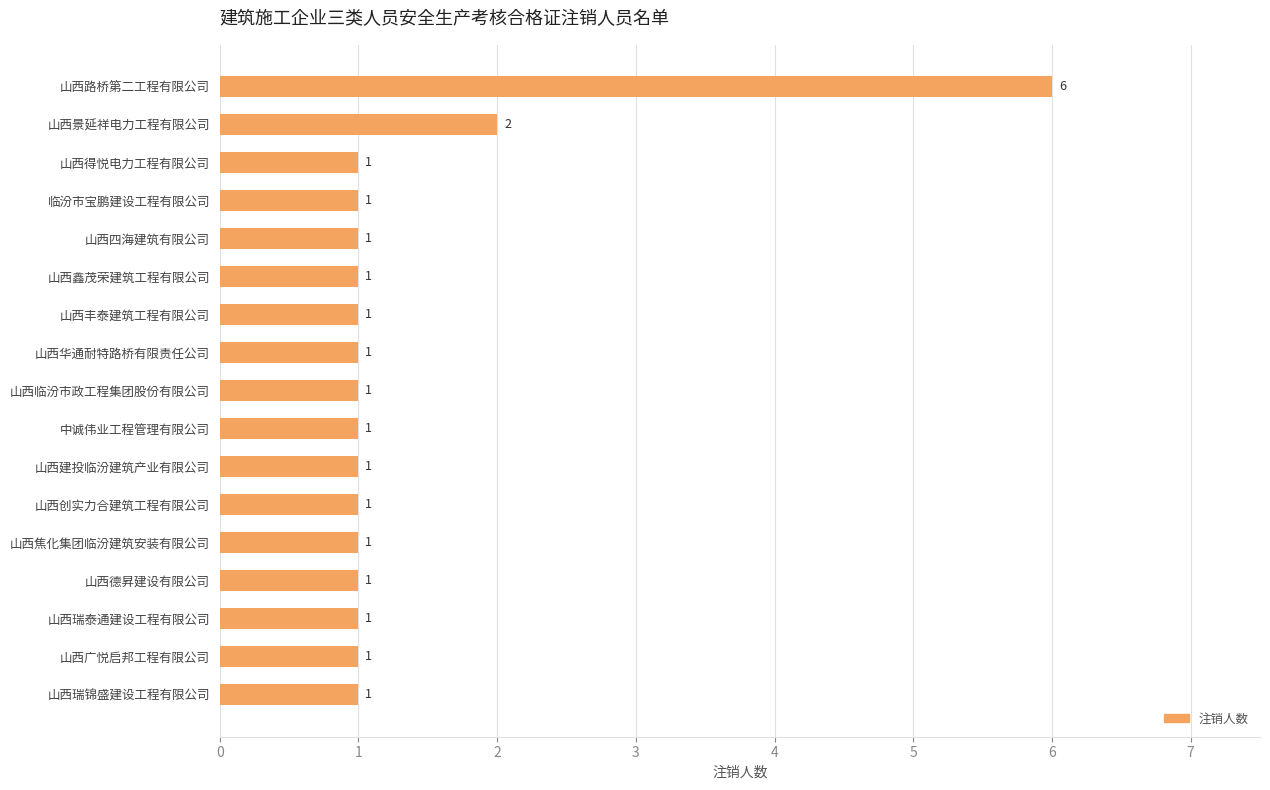

The value at 临汾市宝鹏建设工程有限公司 is 1. True or false?

True